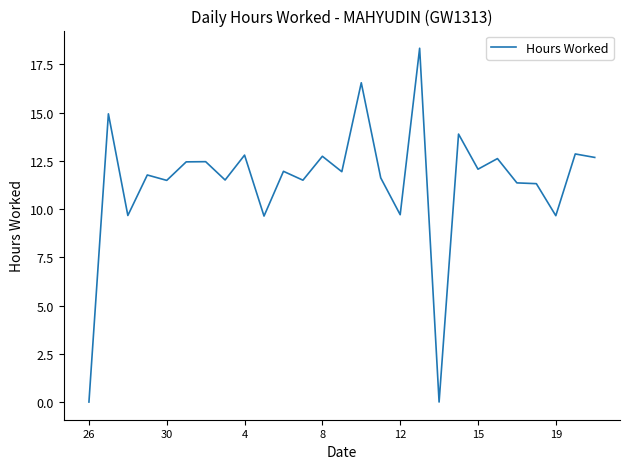

What is the greatest value displayed?

18.3